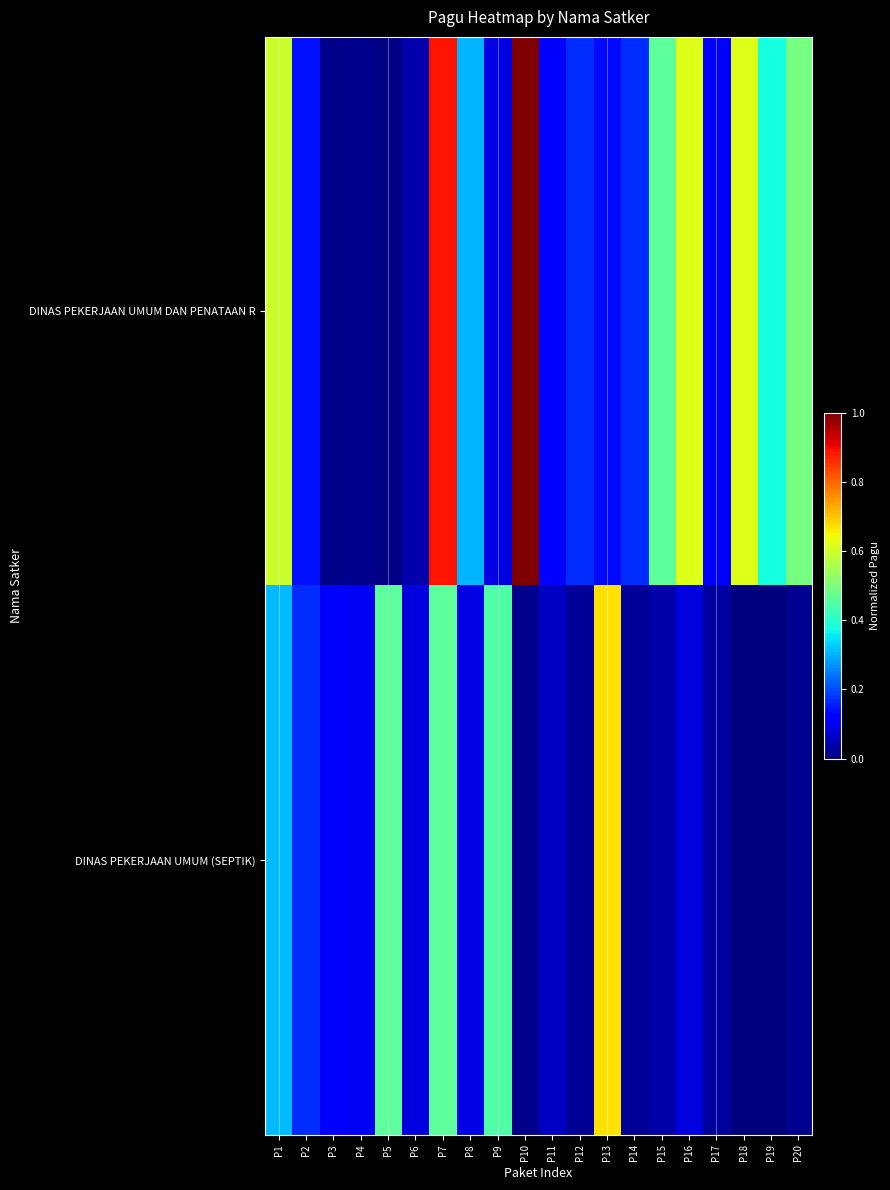

Between P14 and P11, which is larger?

P14